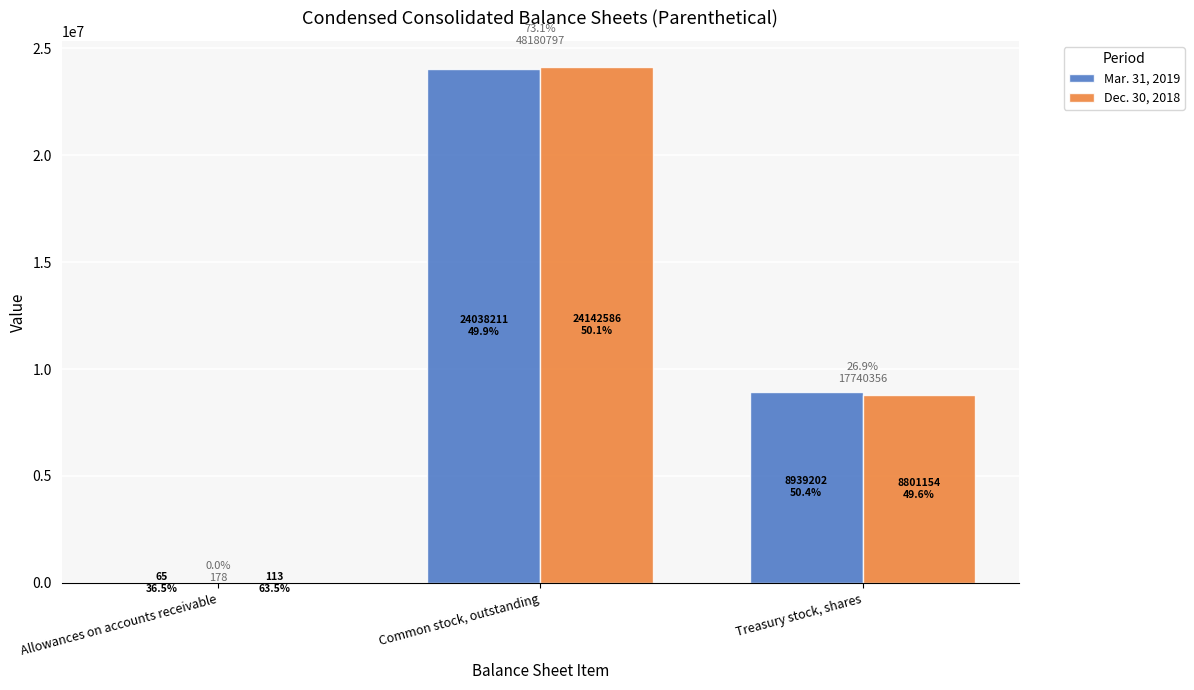

True or false: Mar. 31, 2019 has a value of 41074186 at Common stock, outstanding.

False